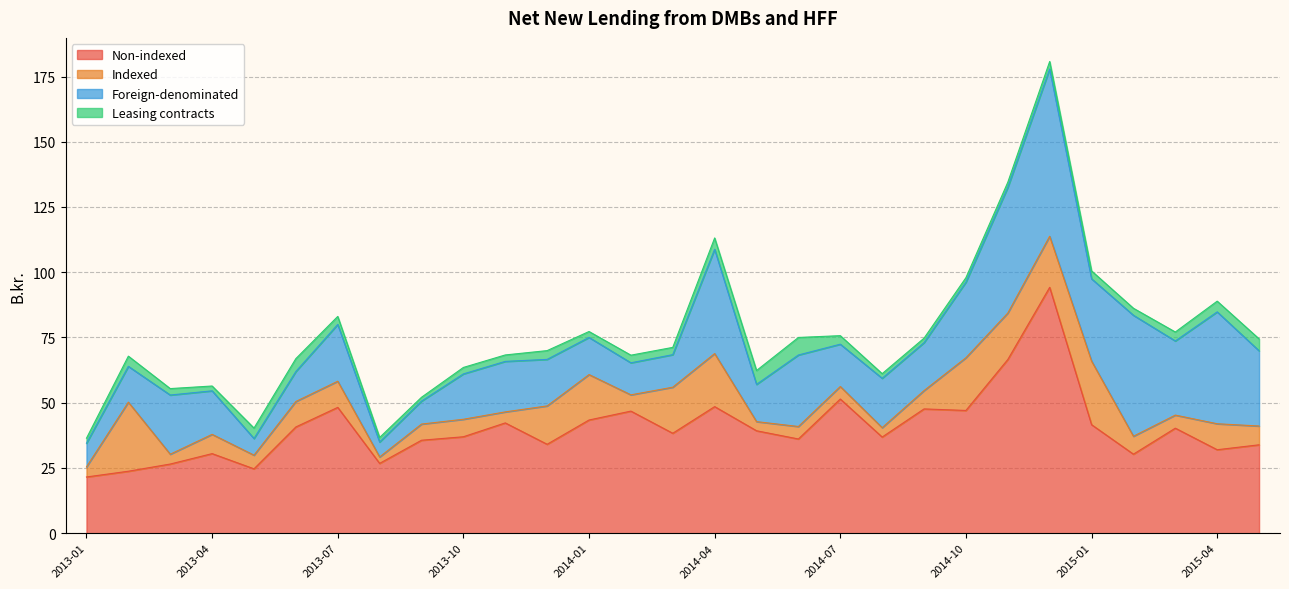

What is the value of the Leasing contracts point at the 10th from the left?

2.5